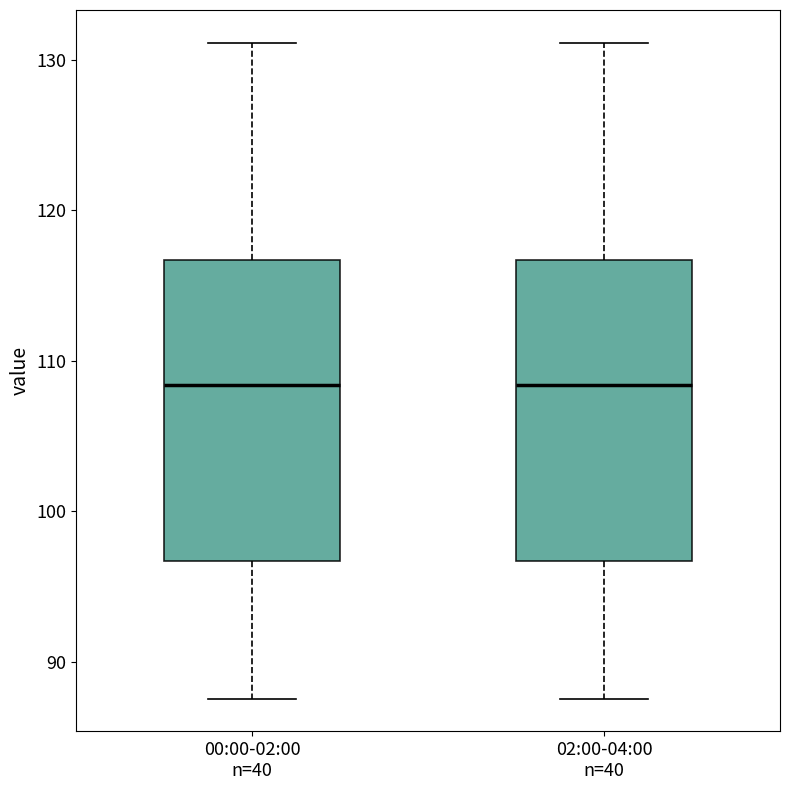

Reading left to right, transcribe this box plot: for each box, give where its median line is, the range the box spans, and where its two whiskers end, as read against the y-axis. The values are not printed on the chart, so give them approximately, as read against the axis.

00:00-02:00 n=40: median 108, box 97 to 117, whiskers 88 to 131
02:00-04:00 n=40: median 108, box 97 to 117, whiskers 88 to 131